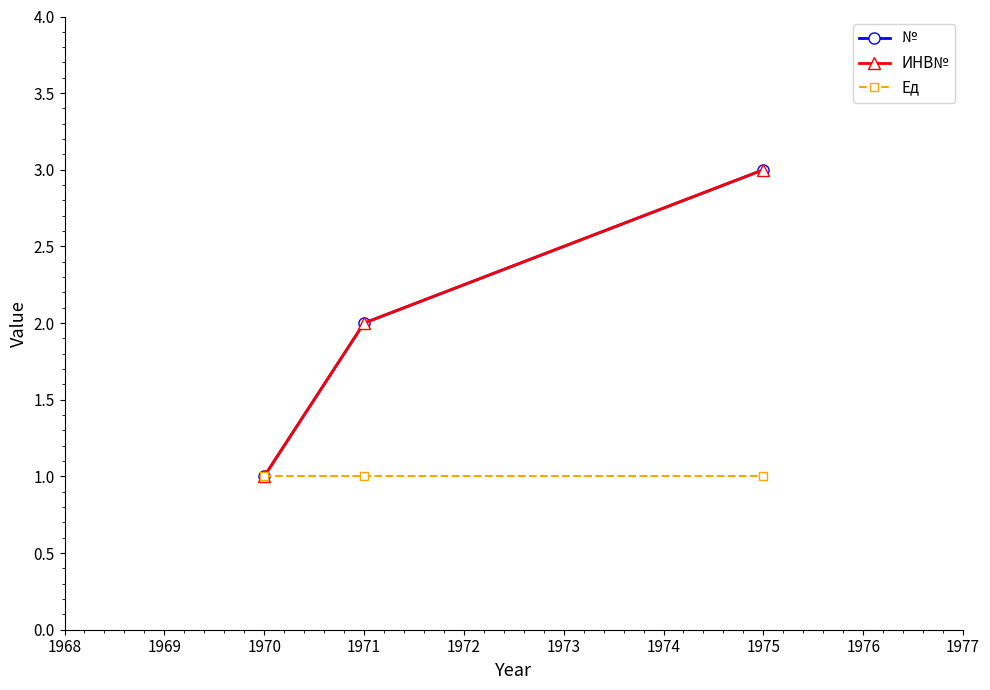

Is this an area chart (filled region under the line)?

No